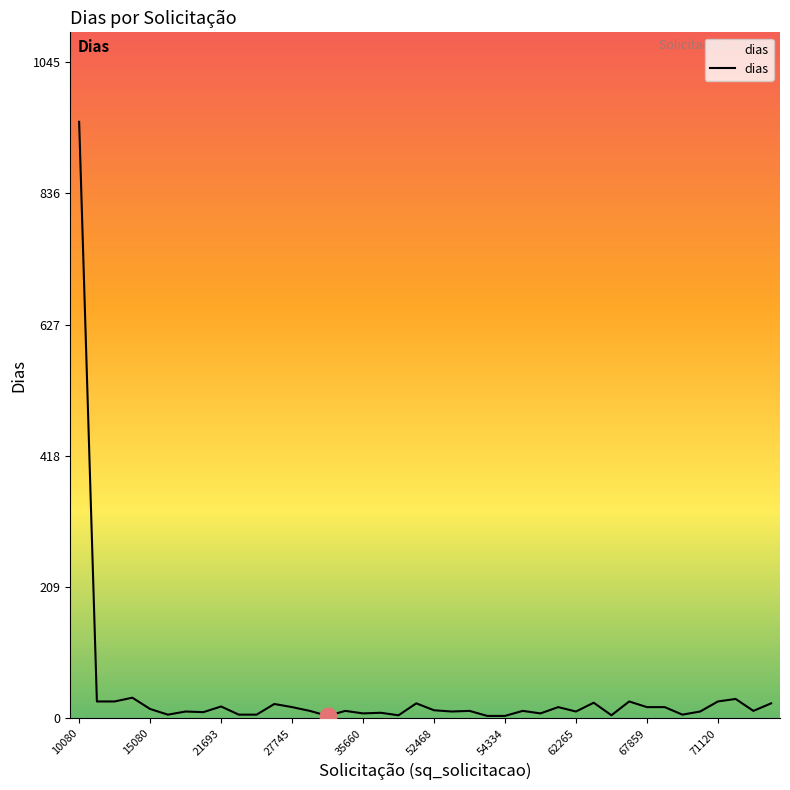

What is the greatest value displayed?

950